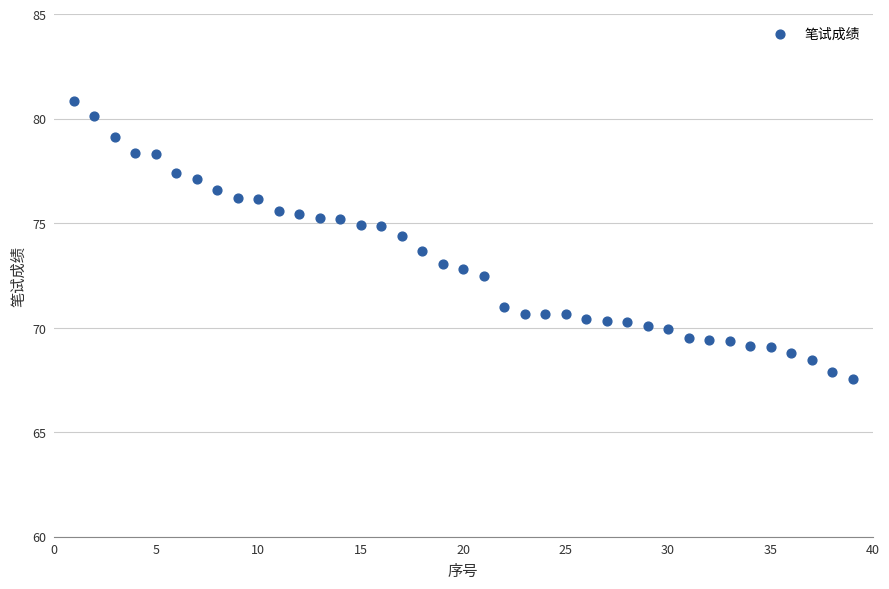

What is the range of Y values (max minus min)?

13.3